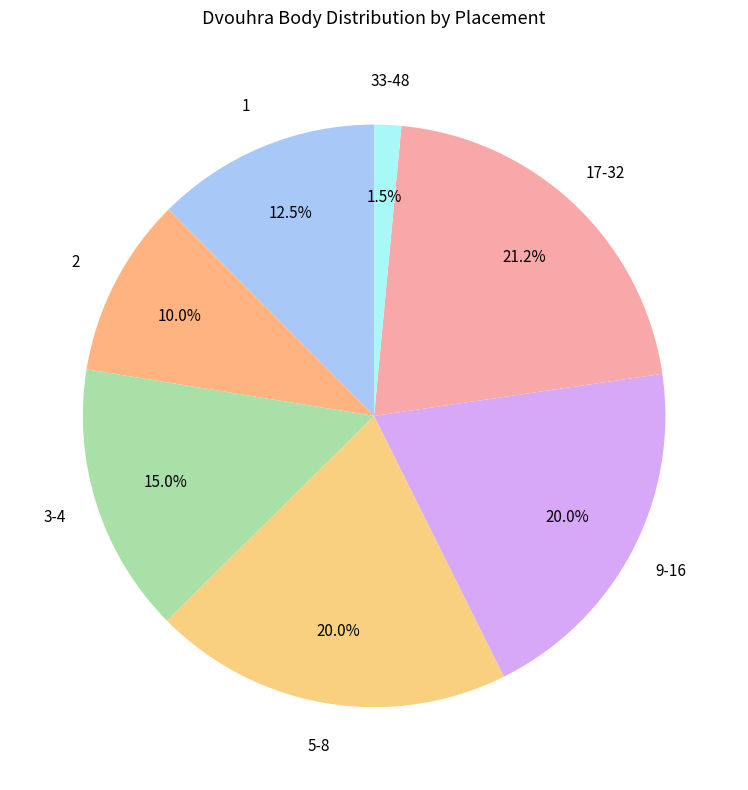

Is the sum of 3-4 and 1 greater than half?

No